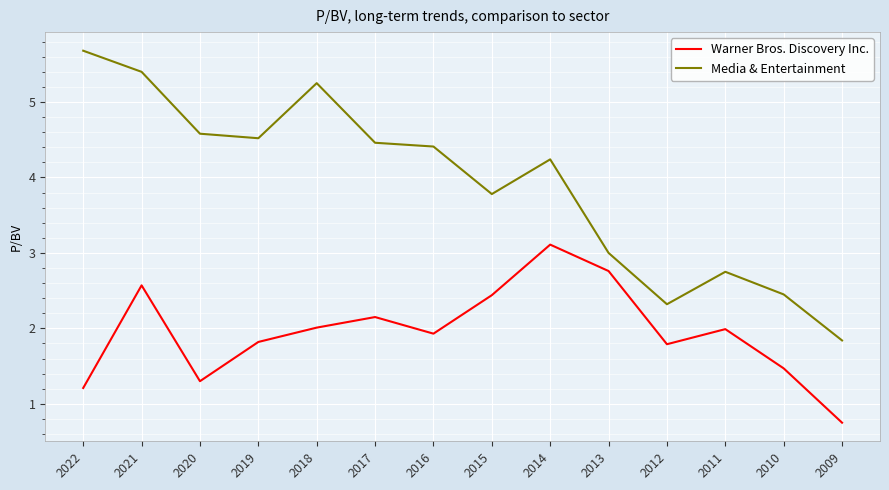

What is the difference between the maximum and second lowest values in the Warner Bros. Discovery Inc. series?

1.9